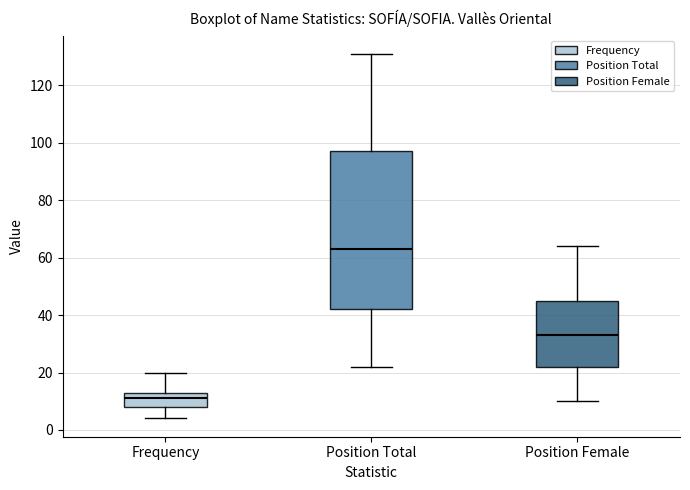

Comparing the boxes themselves (not the whiskers), which one is the tallest?

Position Total